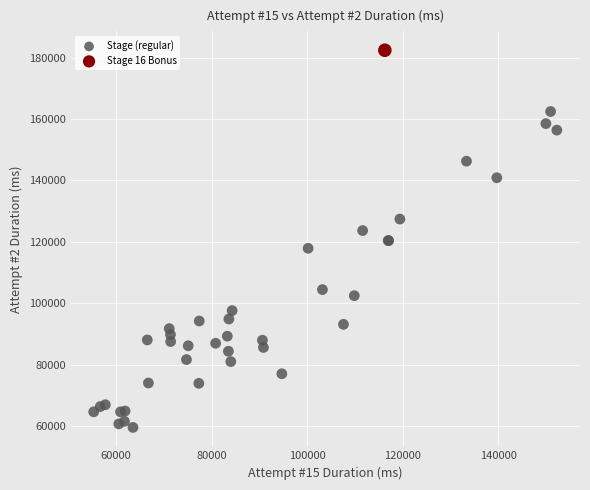

What are all the series names shown in the legend?

Stage (regular), Stage 16 Bonus